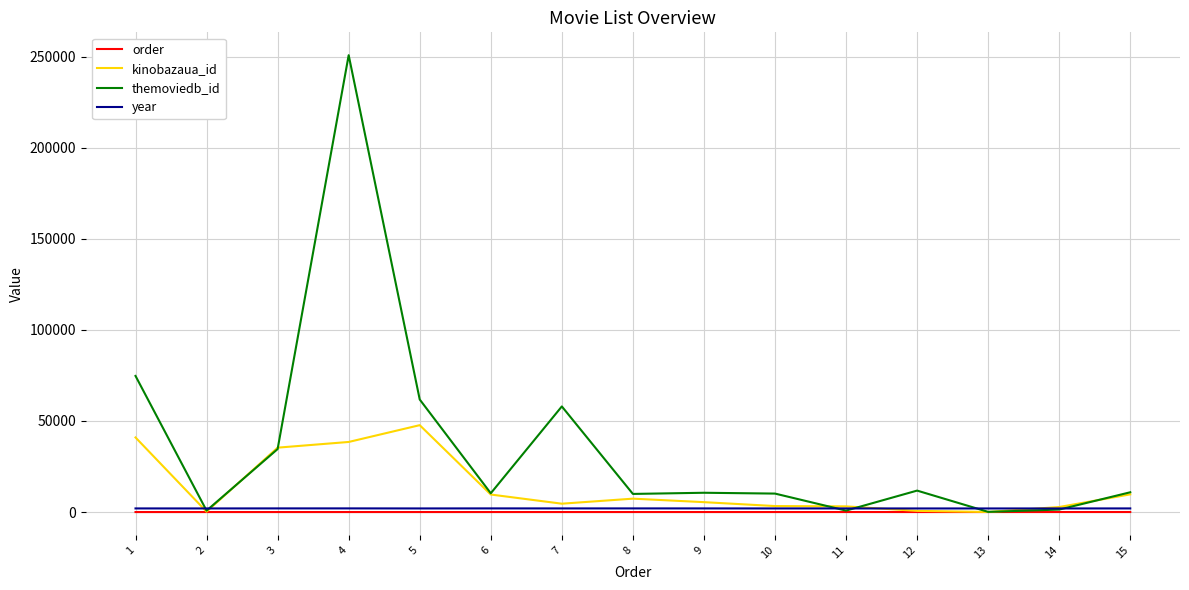

Is the value of kinobazaua_id at 7 greater than the value of themoviedb_id at 7?

No